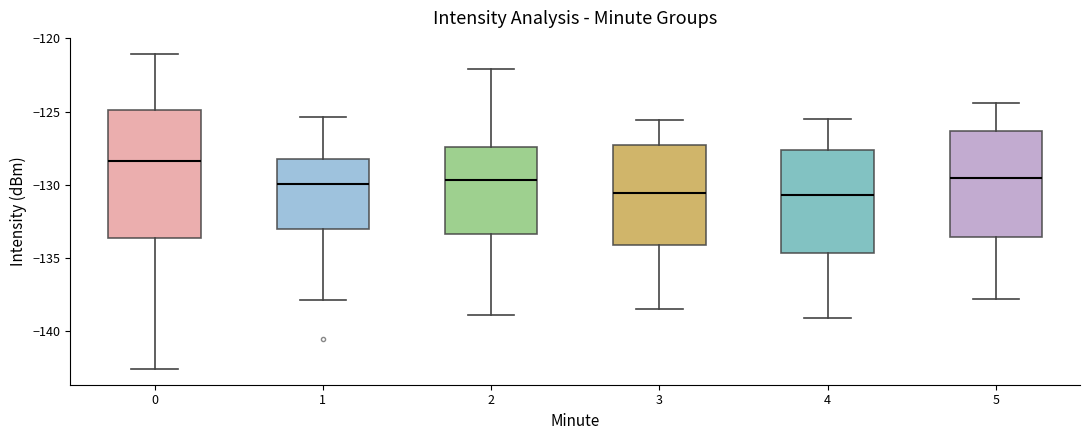

Where is the lower edge of the box at x = 0 on the y-axis? The values are not printed on the chart, so give them approximately, as read against the axis.

-133.5